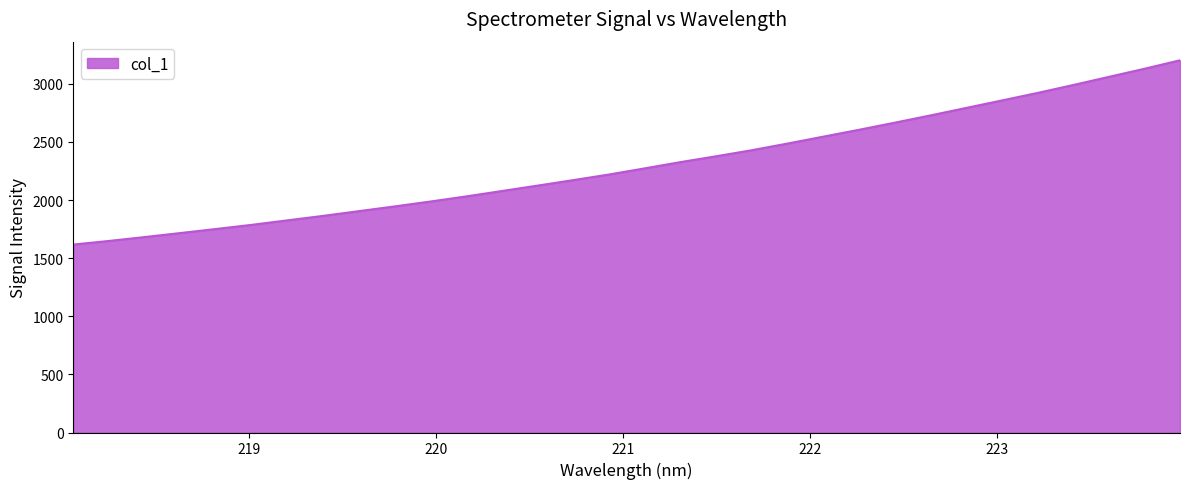

What is the smallest value displayed?

1616.9